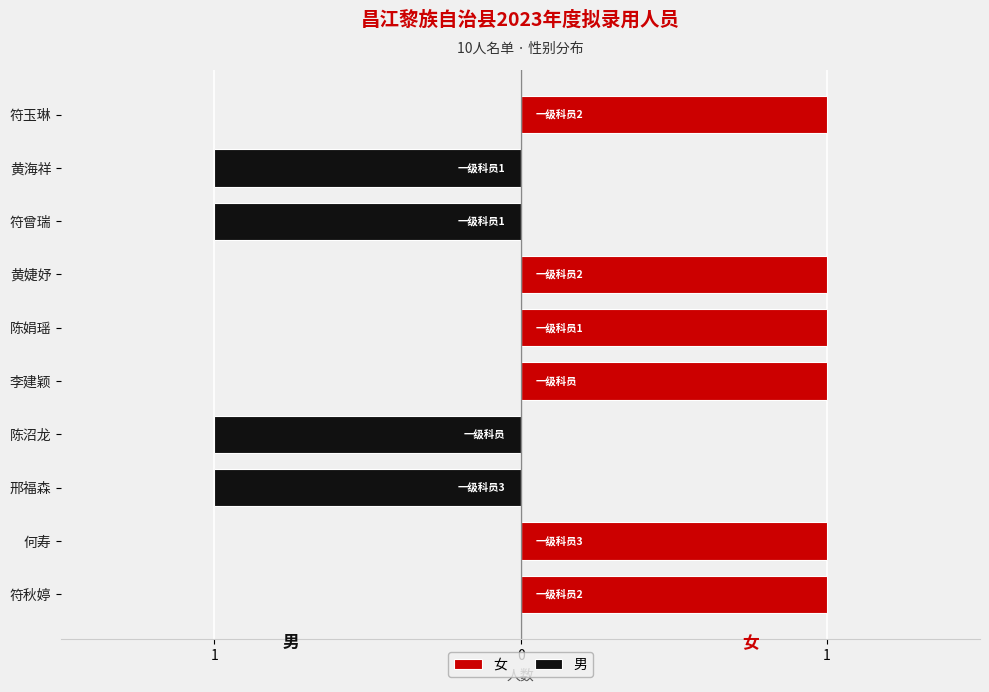

Which series has the widest spread of values?

女